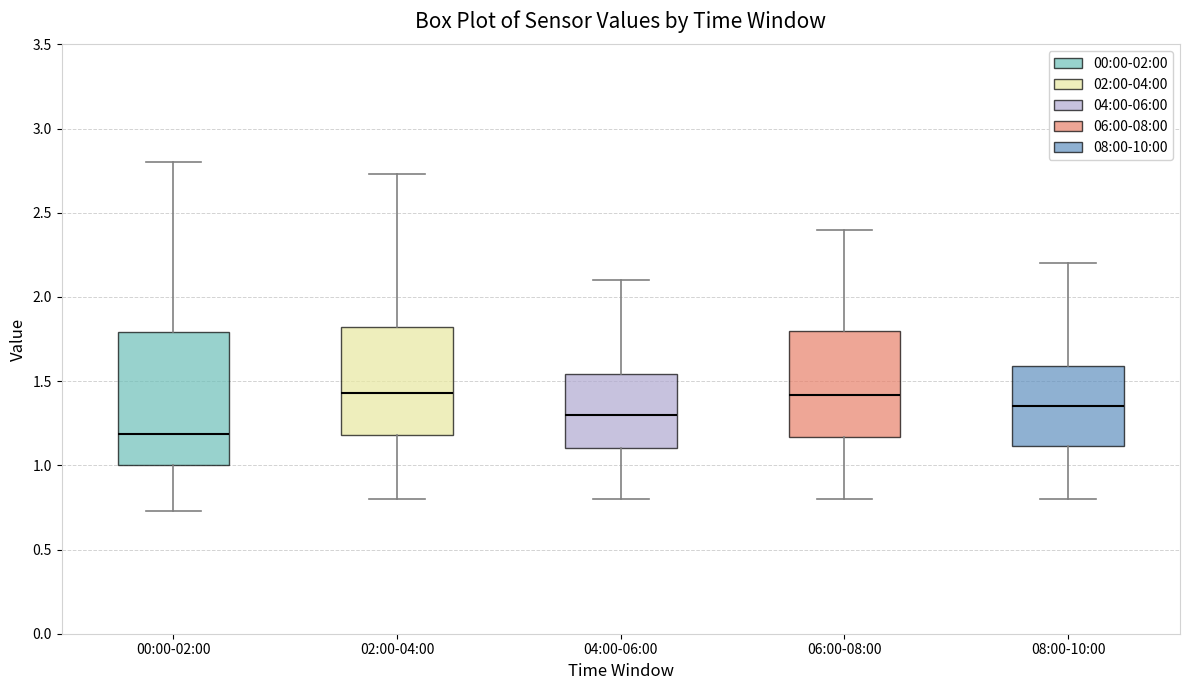

Comparing the boxes themselves (not the whiskers), which one is the tallest?

00:00-02:00